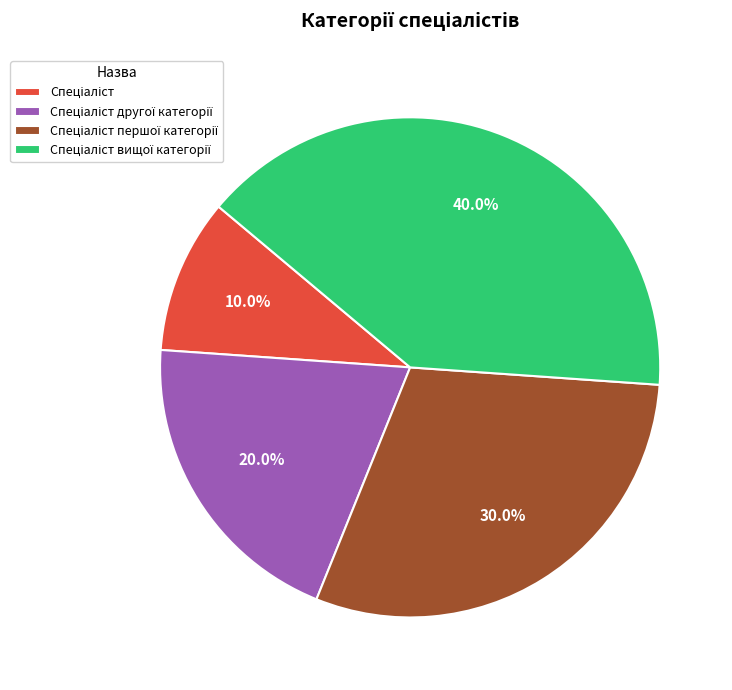

Is there any slice that represents more than half of the pie?

No